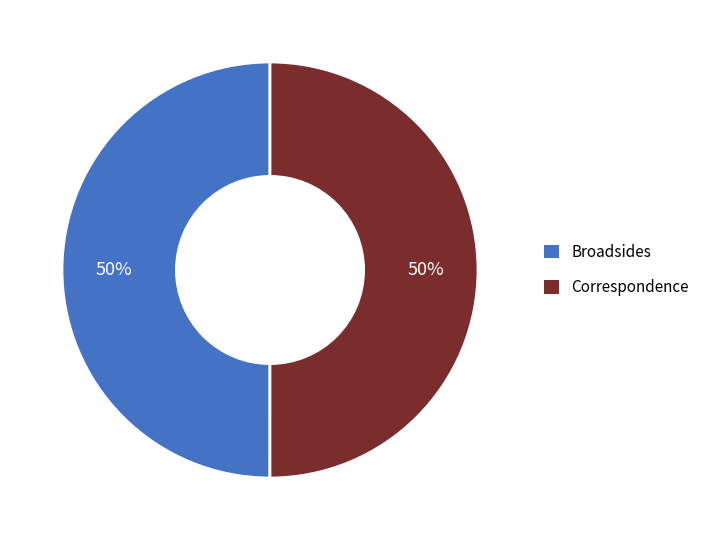

How many segments does this pie chart have?

2